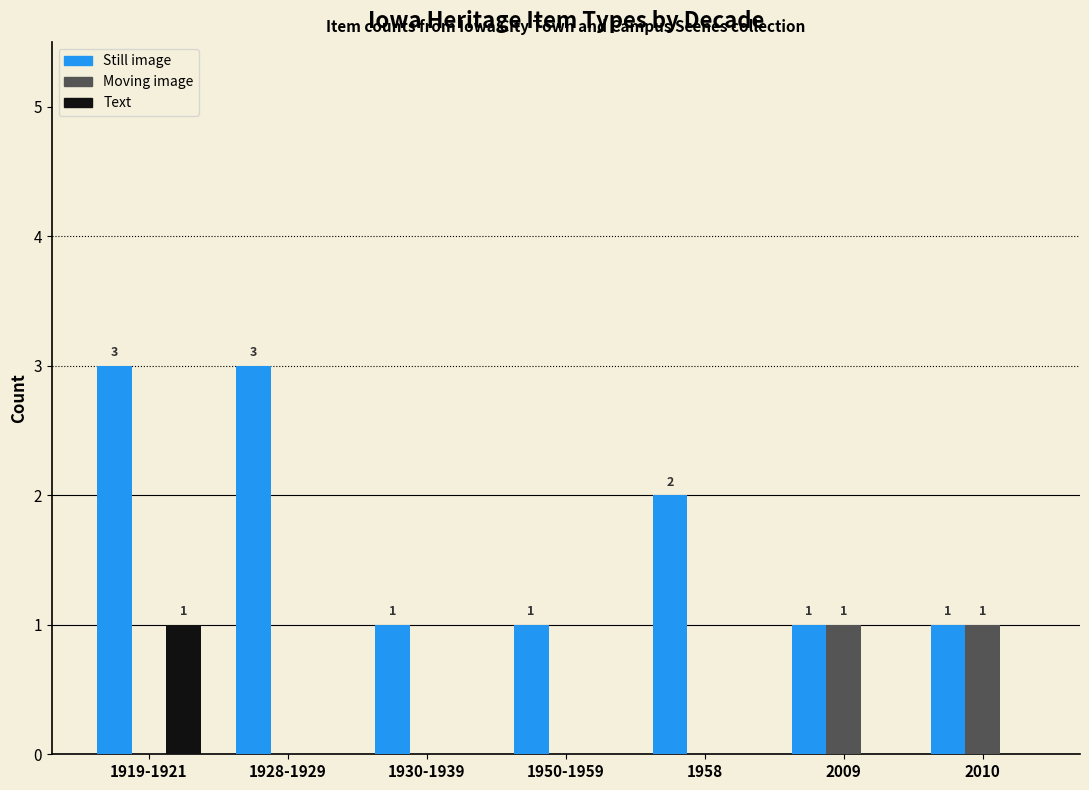

At which category is the sum across all series the highest?

1919-1921